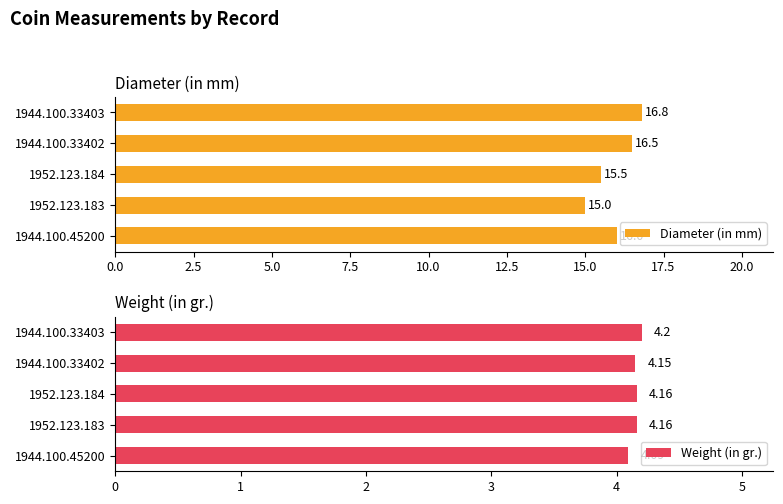

How many Weight (in gr.) values are between 4 and 5?

5